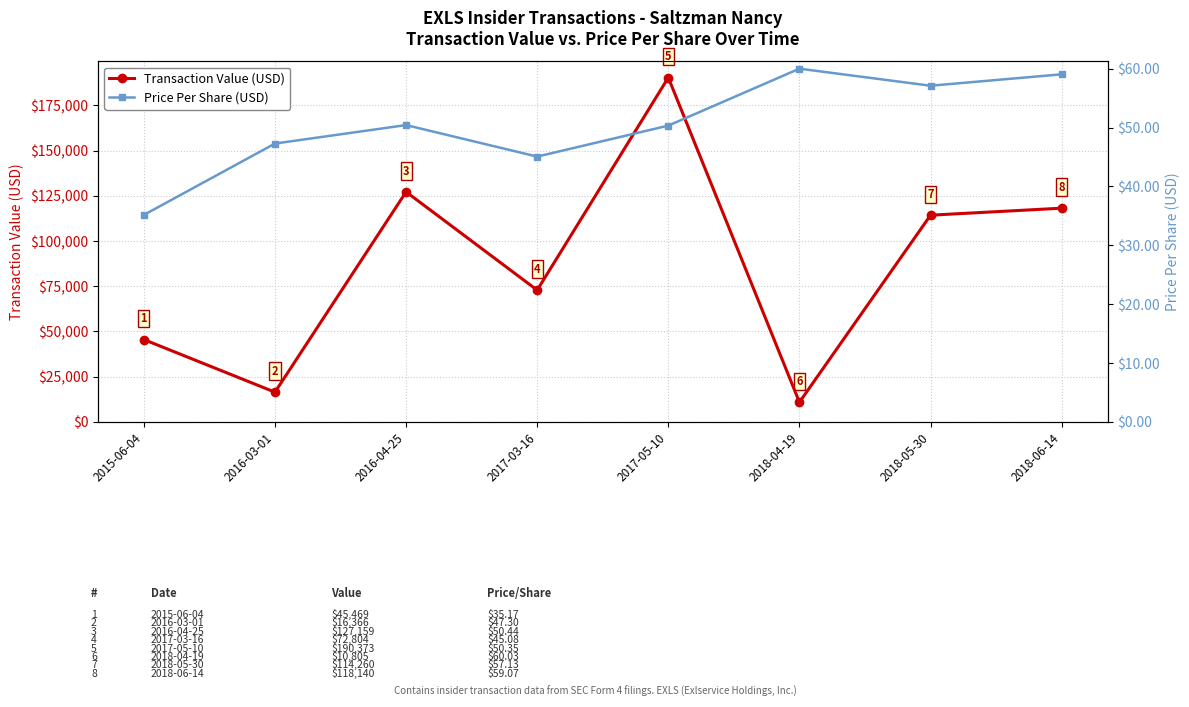

Reading right to left, transcribe all the data shown in this chart.

Transaction Value (USD): 118140.0	114260.0	10805.0	190373.0	72804.0	127159.0	16366.0	45469.0
Price Per Share (USD): 59.1	57.1	60.0	50.4	45.1	50.4	47.3	35.2